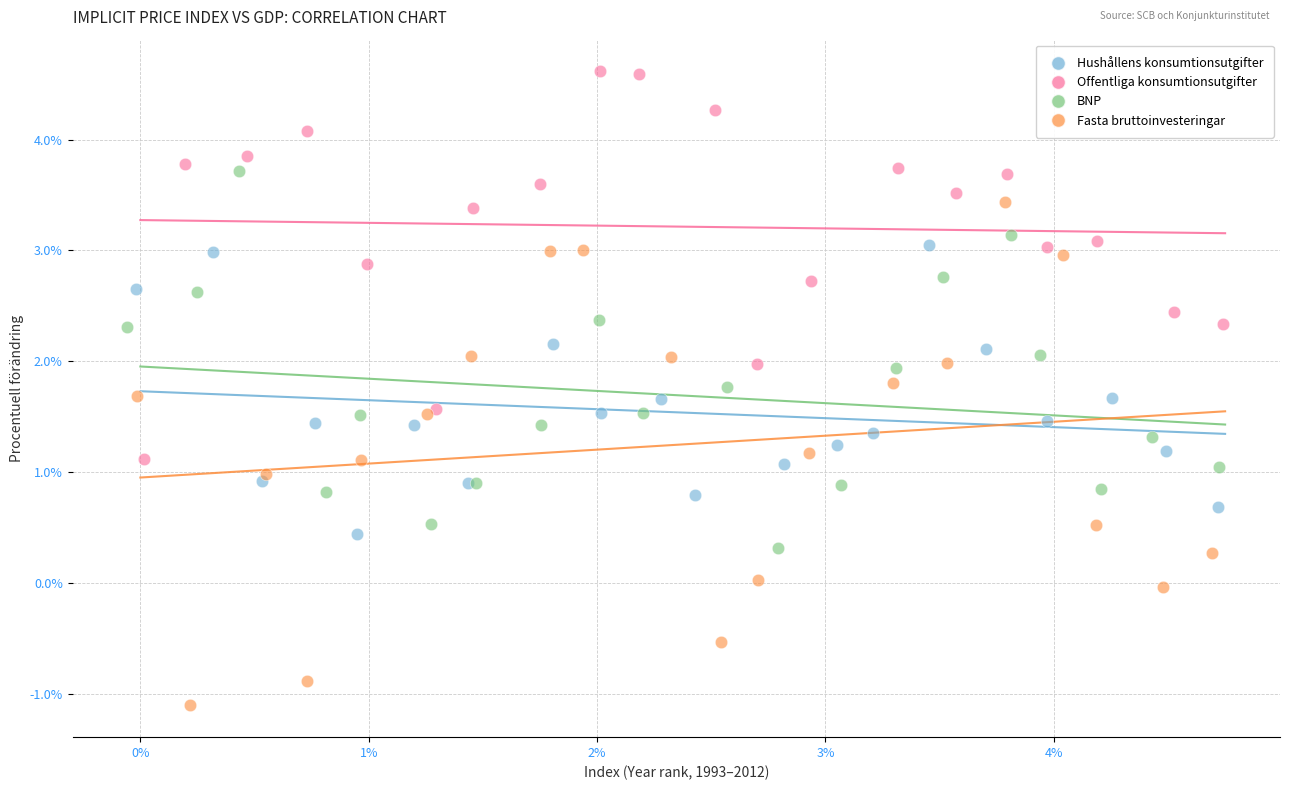

What are all the series names shown in the legend?

Hushållens konsumtionsutgifter, Offentliga konsumtionsutgifter, BNP, Fasta bruttoinvesteringar